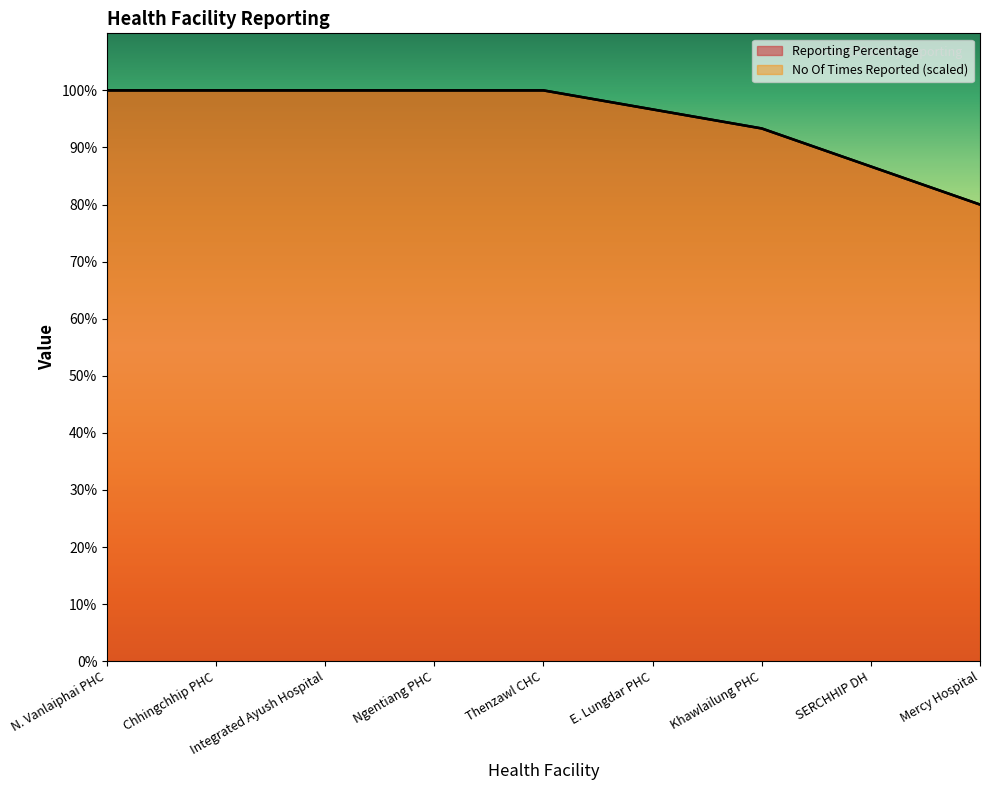

Reading left to right, transcribe all the data shown in this chart.

No Of Times Reported: 100.0	100.0	100.0	100.0	100.0	96.7	93.3	86.7	80.0
Reporting Percentage: 100.0	100.0	100.0	100.0	100.0	96.7	93.3	86.7	80.0